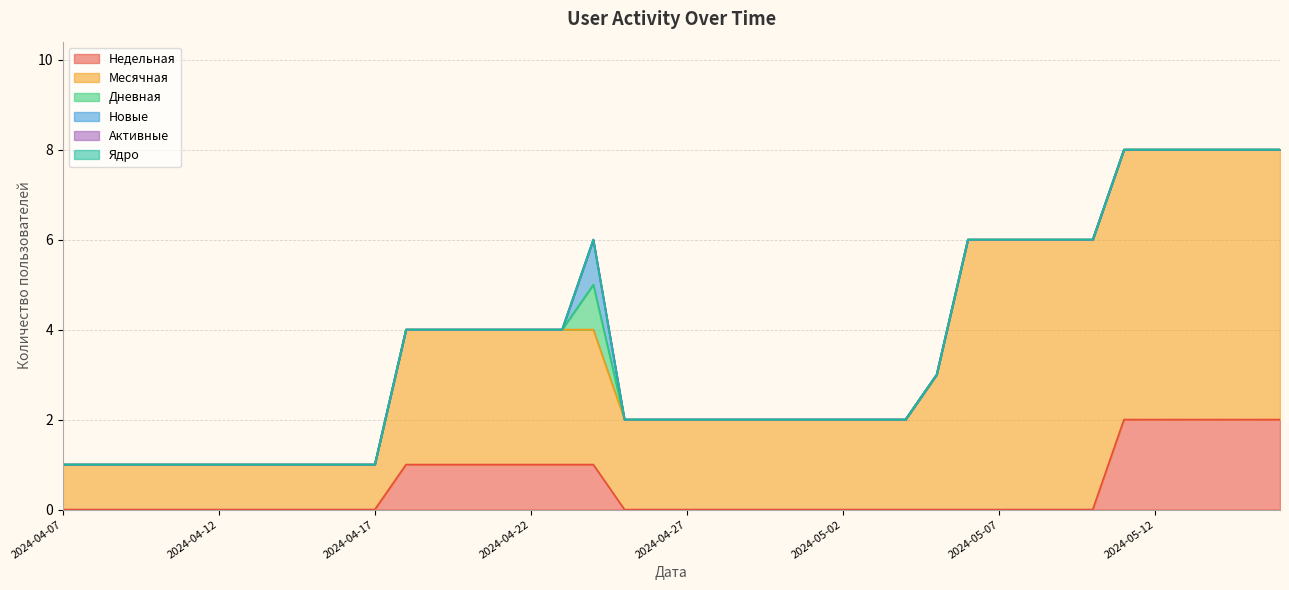

What is the spread (max minus min) of values at 2024-05-15?

6